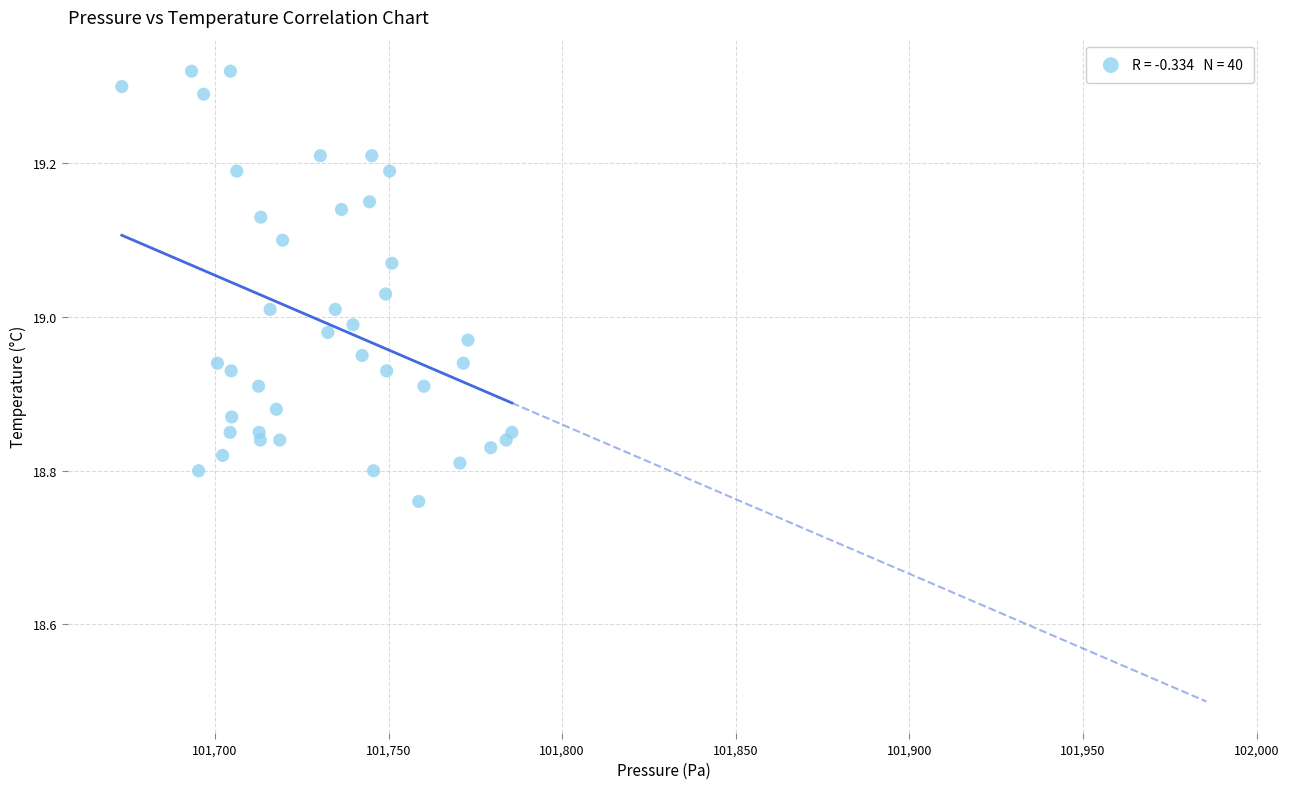

What is the range of Y values (max minus min)?

0.6